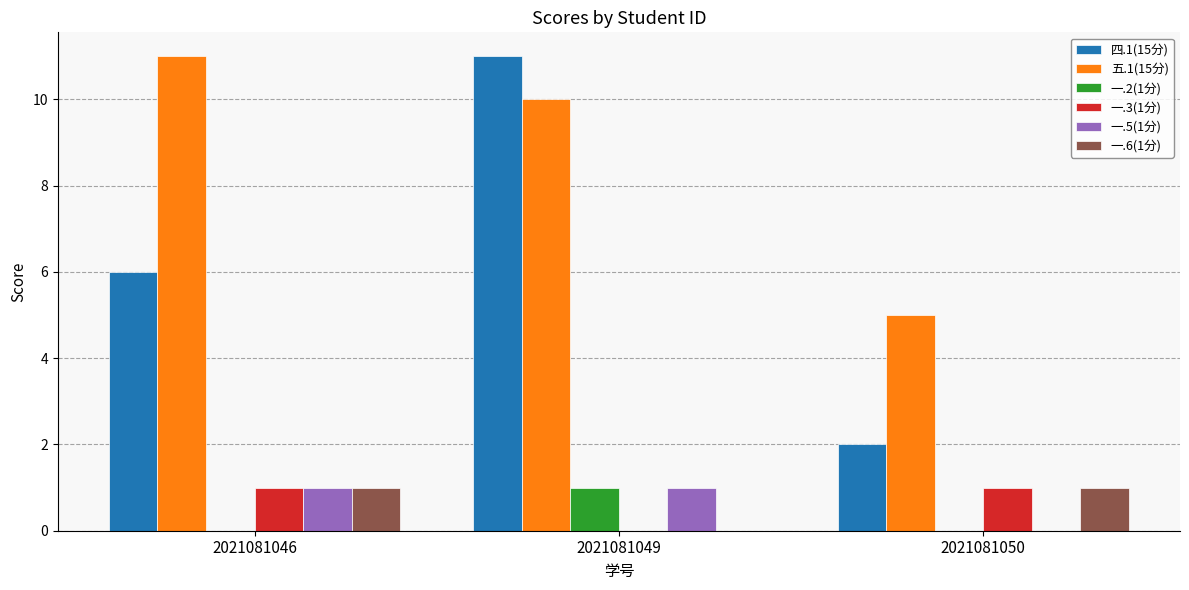

Reading left to right, list all the values displayed in this chart.

四.1(15分): 6	11	2
五.1(15分): 11	10	5
一.2(1分): 0	1	0
一.3(1分): 1	0	1
一.5(1分): 1	1	0
一.6(1分): 1	0	1